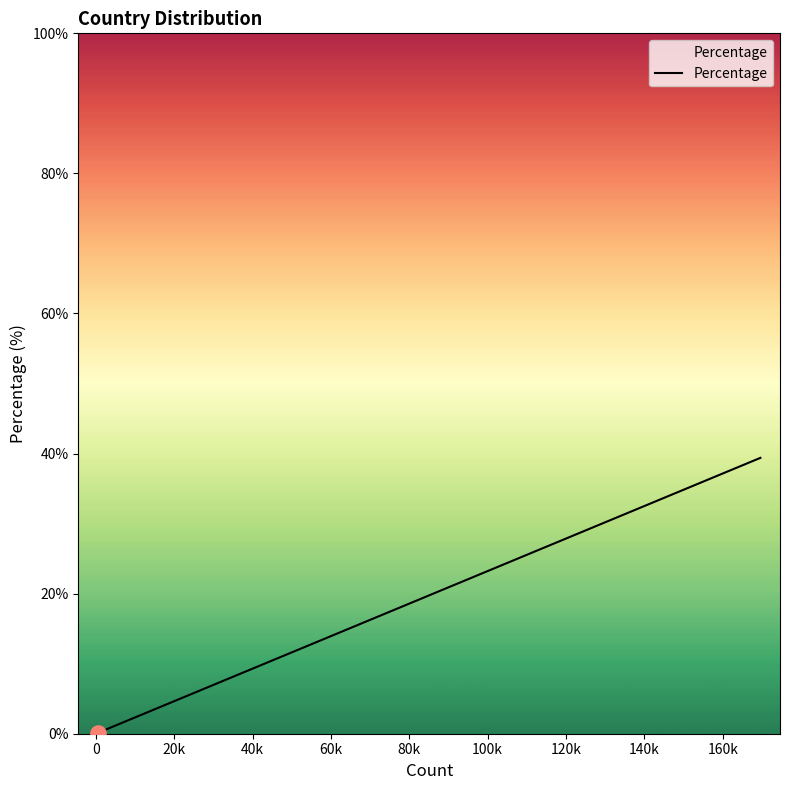

What is the greatest value displayed?

39.4